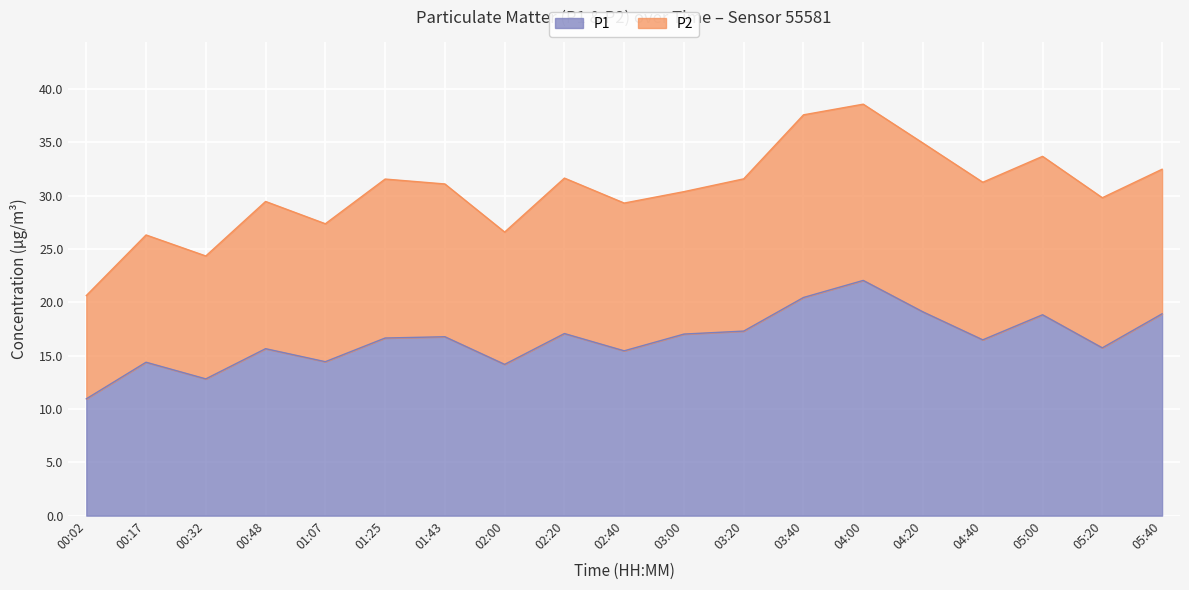

What is the change in value from 00:32 to 04:20?

+6.3